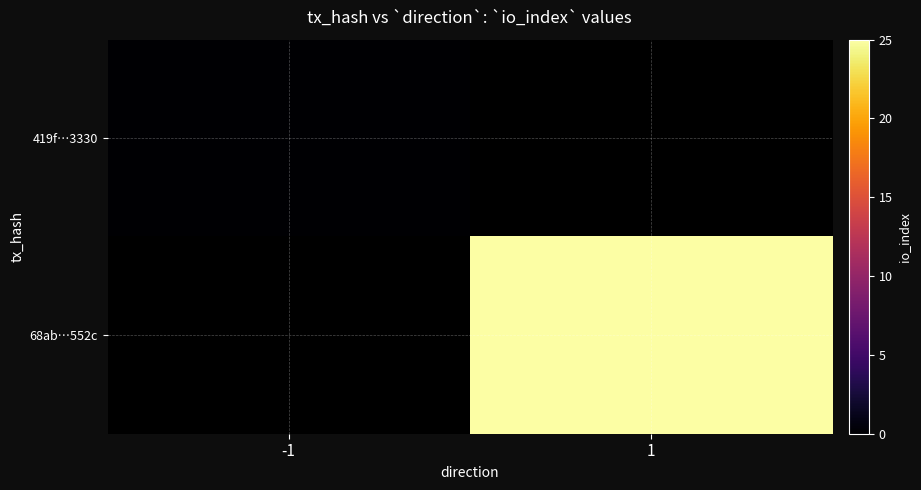

Which category has the lowest value across all series?

-1